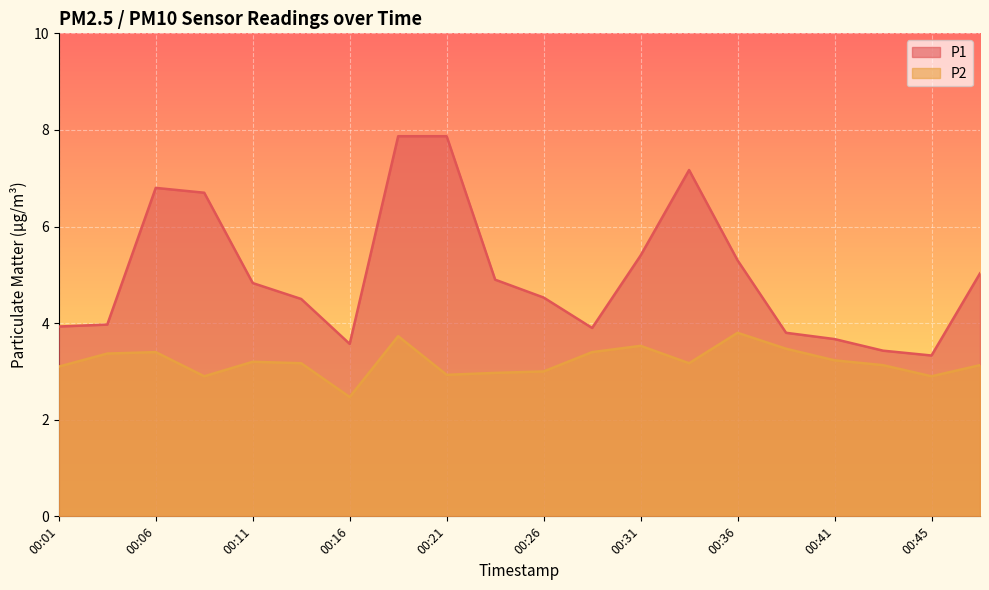

True or false: P1 has more than 1 points higher than both neighbors.

True